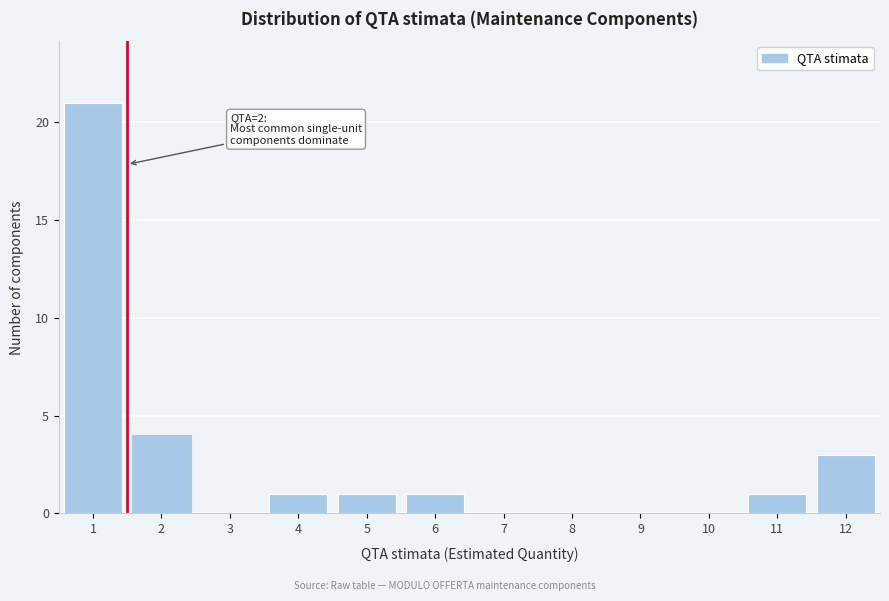

Reading left to right, what are all the values shown in this chart?

1=21	2=4	3=0	4=1	5=1	6=1	7=0	8=0	9=0	10=0	11=1	12=3